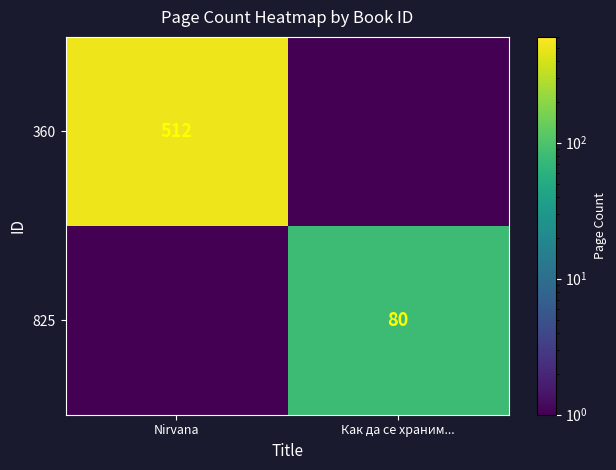

Is the value of 825 at Как да се храним... greater than the value of 360 at Nirvana?

No